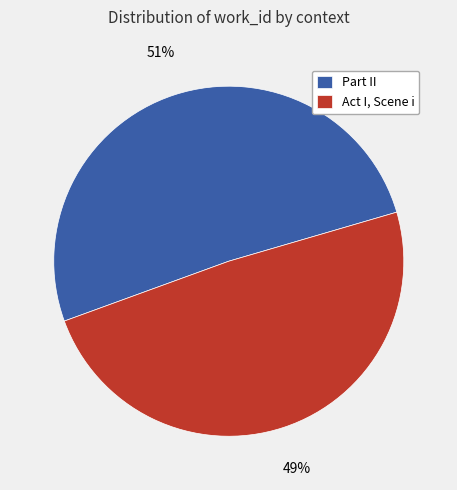

Do Part II and Act I, Scene i together represent more than half of the pie?

Yes